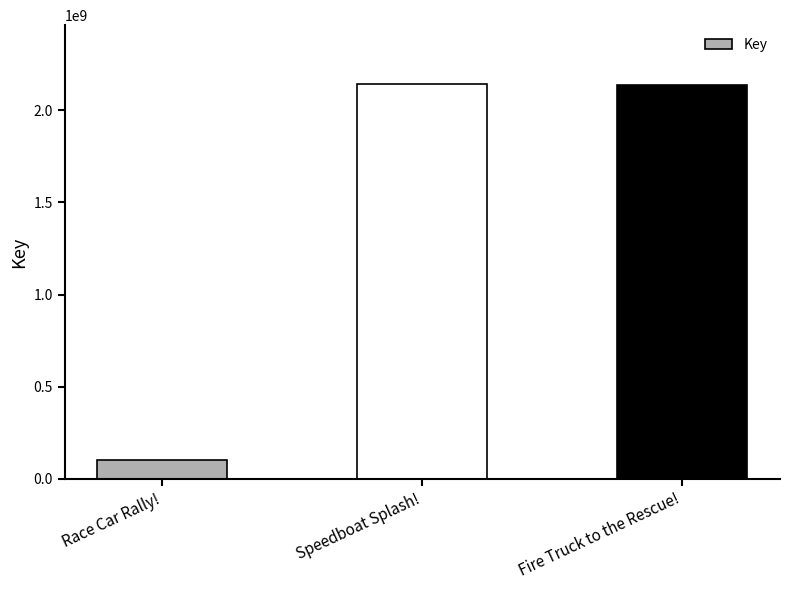

Is it true that the value at Fire Truck to the Rescue! is 2137648605?

True